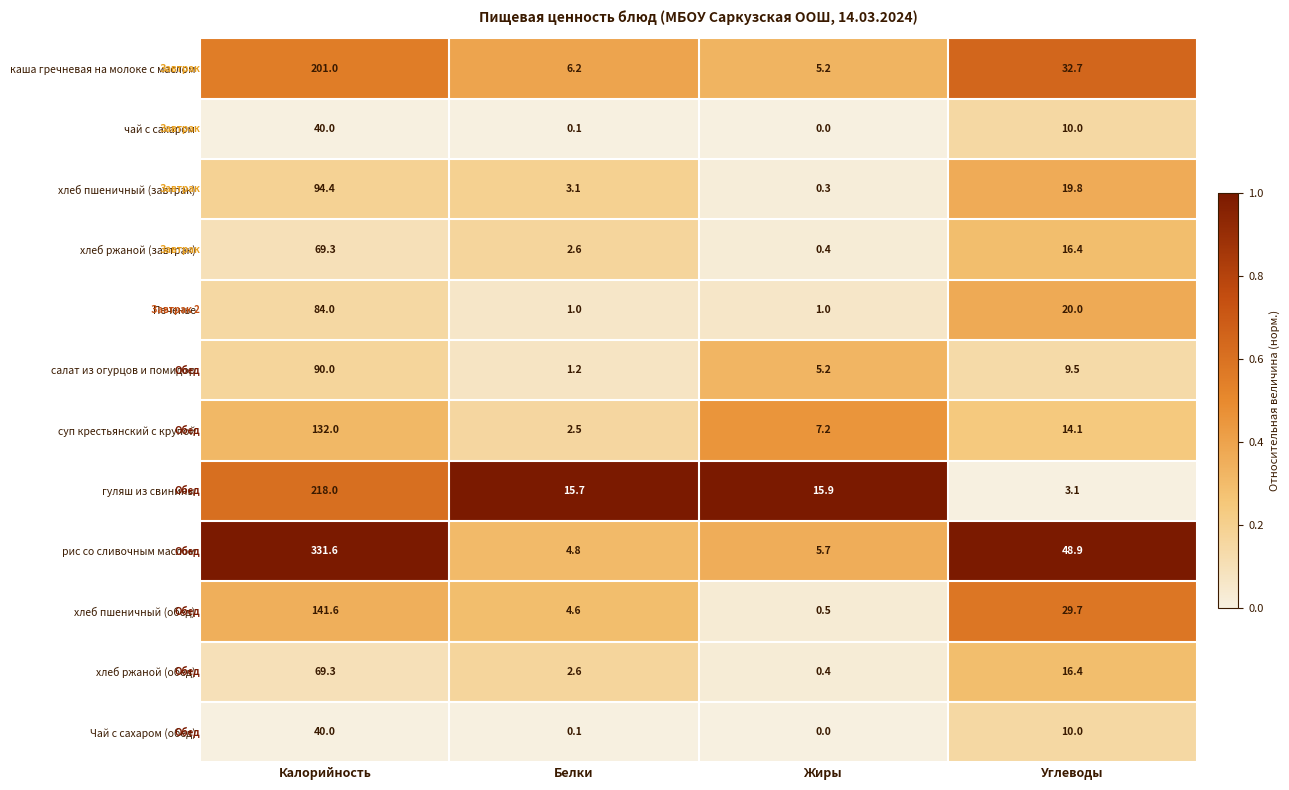

Rank the categories by хлеб пшеничный (завтрак) value from lowest to highest.

Жиры, Белки, Углеводы, Калорийность